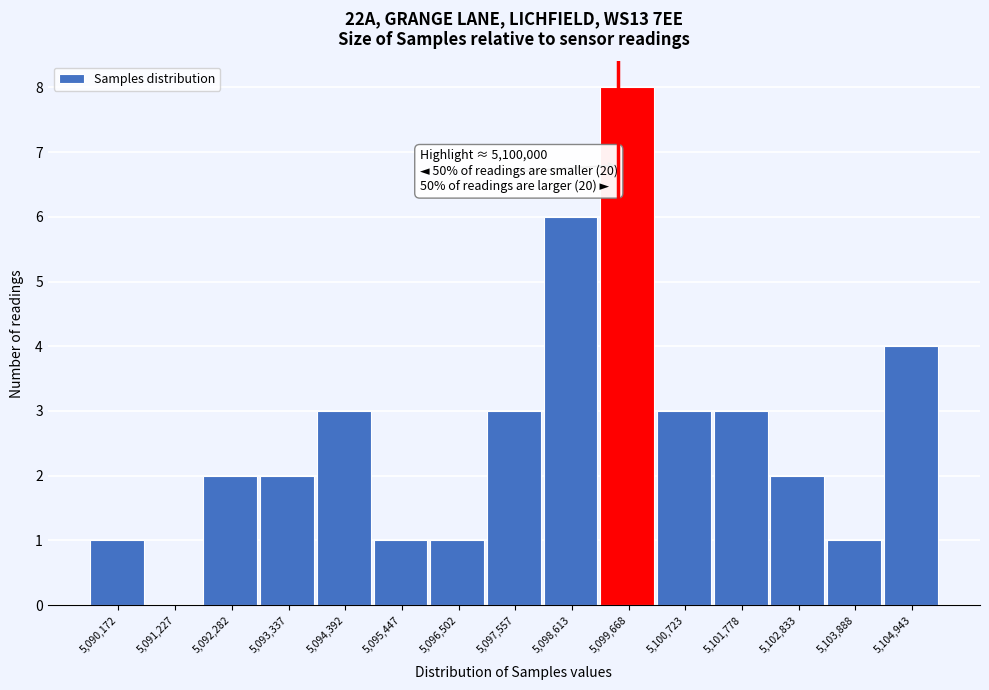

Reading left to right, extract all data points from this chart.

5,090,172=1	5,091,227=0	5,092,282=2	5,093,337=2	5,094,392=3	5,095,447=1	5,096,502=1	5,097,557=3	5,098,613=6	5,099,668=8	5,100,723=3	5,101,778=3	5,102,833=2	5,103,888=1	5,104,943=4